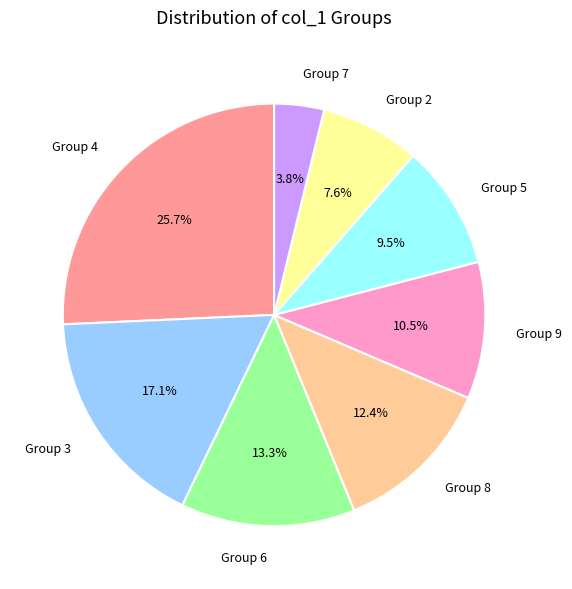

What portion of the pie excludes Group 4?

74.3%